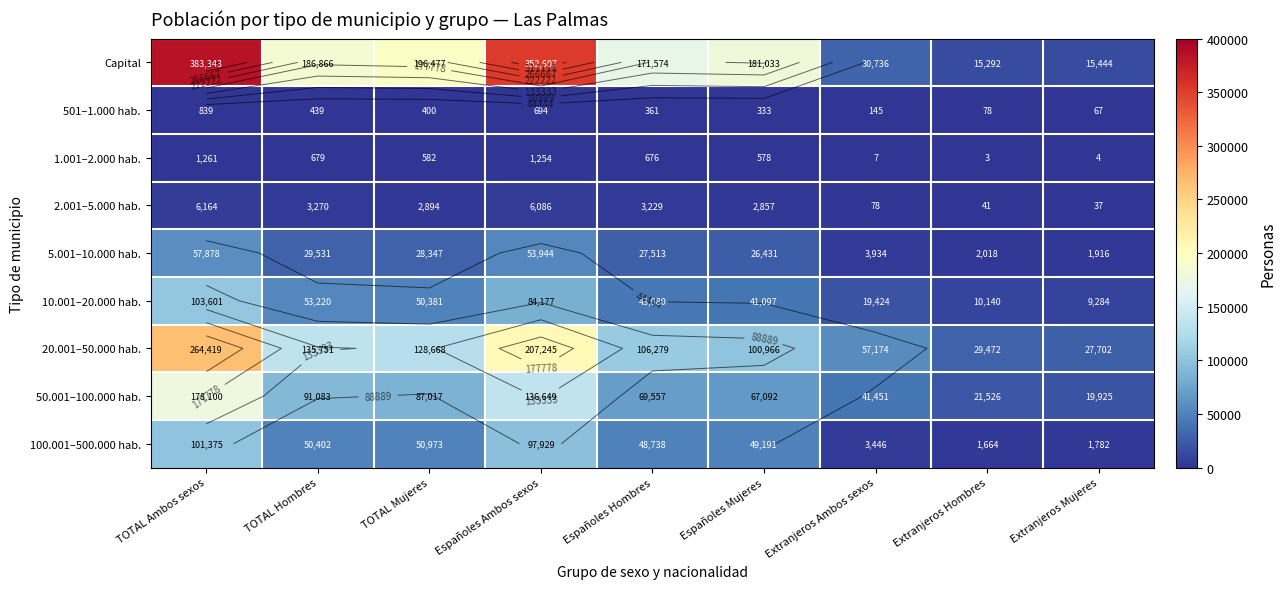

What is the greatest value displayed?

383343